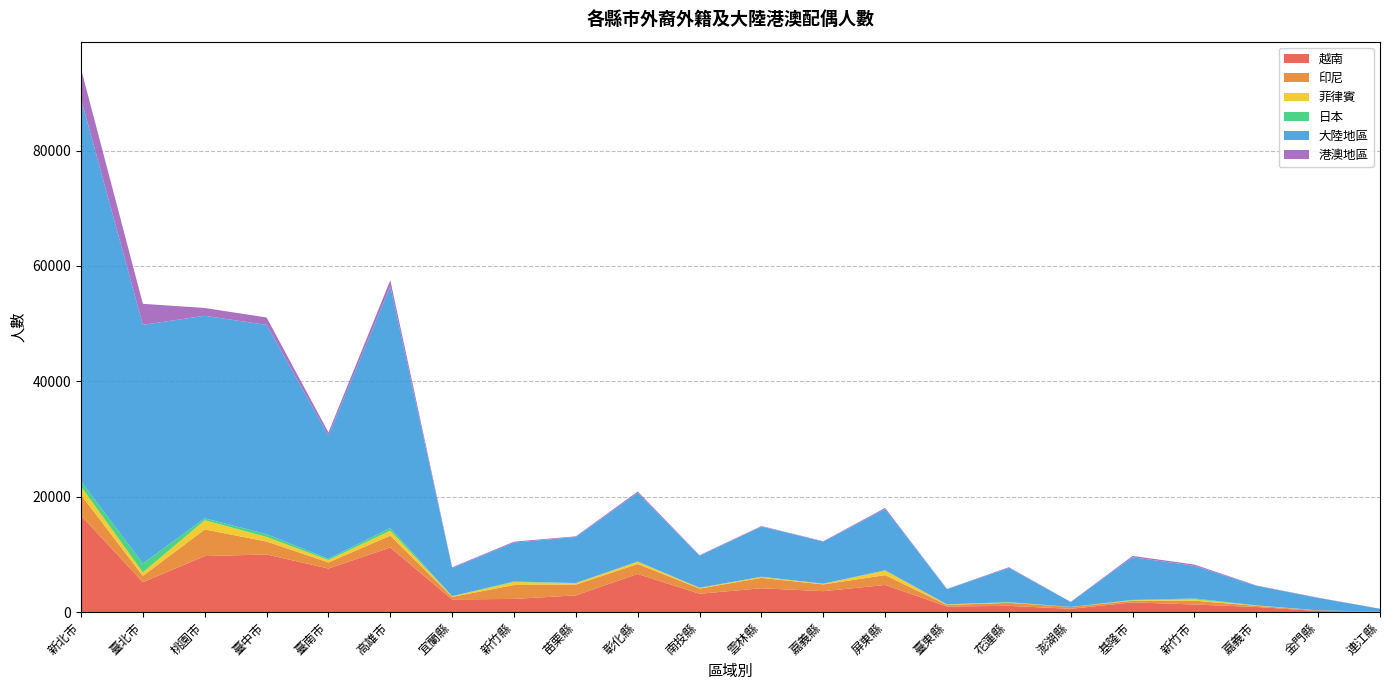

Reading left to right, extract all data points from this chart.

越南: 新北市=16728	臺北市=5177	桃園市=9697	臺中市=9980	臺南市=7537	高雄市=11174	宜蘭縣=2179	新竹縣=2267	苗栗縣=2884	彰化縣=6599	南投縣=3166	雲林縣=4119	嘉義縣=3613	屏東縣=4687	臺東縣=956	花蓮縣=1068	澎湖縣=552	基隆市=1673	新竹市=1300	嘉義市=877	金門縣=170	連江縣=43
印尼: 新北市=3578	臺北市=1093	桃園市=4625	臺中市=2242	臺南市=1064	高雄市=2065	宜蘭縣=449	新竹縣=2410	苗栗縣=1868	彰化縣=1723	南投縣=903	雲林縣=1803	嘉義縣=1170	屏東縣=1709	臺東縣=259	花蓮縣=526	澎湖縣=318	基隆市=282	新竹市=664	嘉義市=195	金門縣=113	連江縣=5
菲律賓: 新北市=1448	臺北市=599	桃園市=1585	臺中市=791	臺南市=405	高雄市=867	宜蘭縣=88	新竹縣=524	苗栗縣=249	彰化縣=380	南投縣=114	雲林縣=155	嘉義縣=121	屏東縣=786	臺東縣=87	花蓮縣=66	澎湖縣=8	基隆市=92	新竹市=241	嘉義市=59	金門縣=4	連江縣=1
日本: 新北市=920	臺北市=1546	桃園市=347	臺中市=477	臺南市=230	高雄市=450	宜蘭縣=40	新竹縣=86	苗栗縣=28	彰化縣=64	南投縣=24	雲林縣=38	嘉義縣=13	屏東縣=50	臺東縣=29	花蓮縣=49	澎湖縣=5	基隆市=51	新竹市=145	嘉義市=24	金門縣=3	連江縣=0
大陸地區: 新北市=66314	臺北市=41380	桃園市=35105	臺中市=36294	臺南市=21348	高雄市=41898	宜蘭縣=4883	新竹縣=6752	苗栗縣=7992	彰化縣=11895	南投縣=5543	雲林縣=8703	嘉義縣=7274	屏東縣=10622	臺東縣=2629	花蓮縣=5933	澎湖縣=856	基隆市=7400	新竹市=5660	嘉義市=3383	金門縣=2152	連江縣=523
港澳地區: 新北市=5191	臺北市=3639	桃園市=1357	臺中市=1279	臺南市=557	高雄市=1069	宜蘭縣=117	新竹縣=161	苗栗縣=107	彰化縣=230	南投縣=96	雲林縣=91	嘉義縣=81	屏東縣=199	臺東縣=42	花蓮縣=126	澎湖縣=22	基隆市=232	新竹市=214	嘉義市=70	金門縣=44	連江縣=3